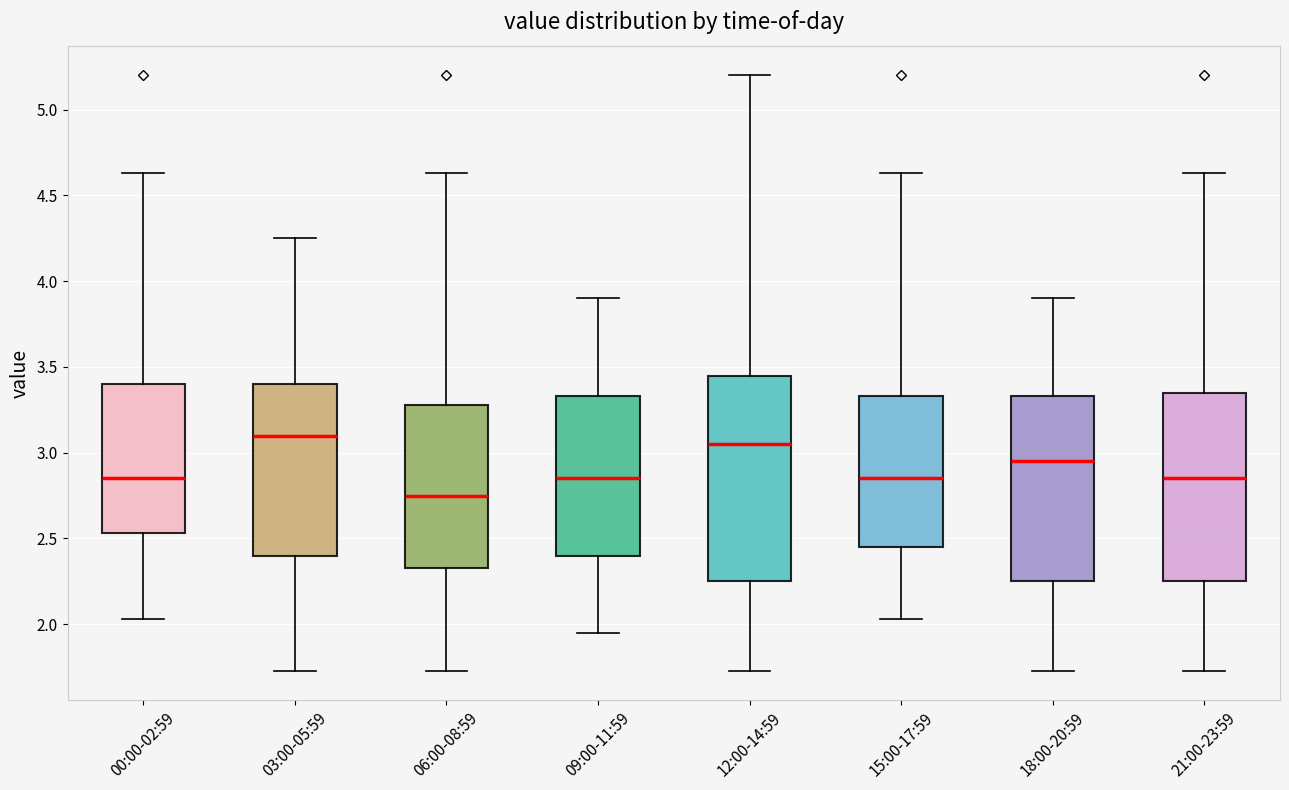

Which box has the highest median line?

03:00-05:59